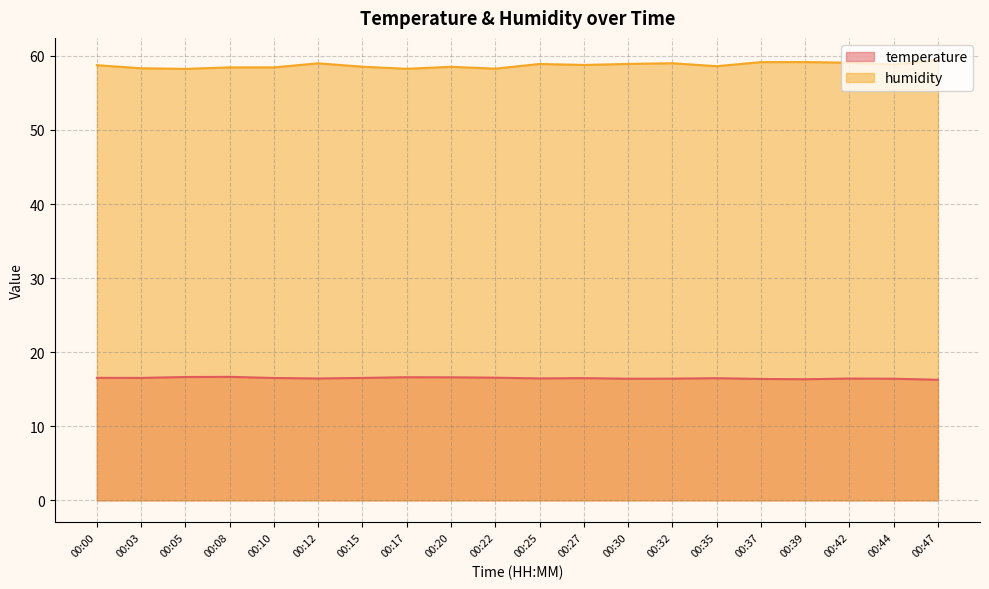

How many interior local valleys does the humidity series have?

6